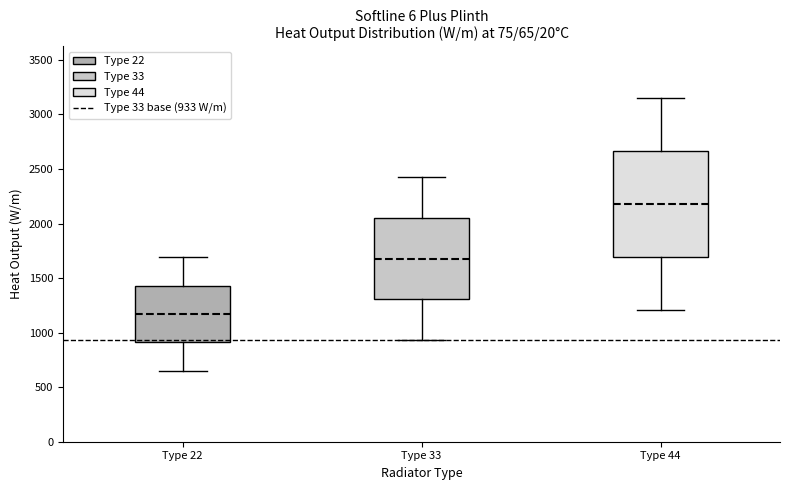

Where does the lower whisker of the box for Type 22 end on the y-axis? The values are not printed on the chart, so give them approximately, as read against the axis.

650